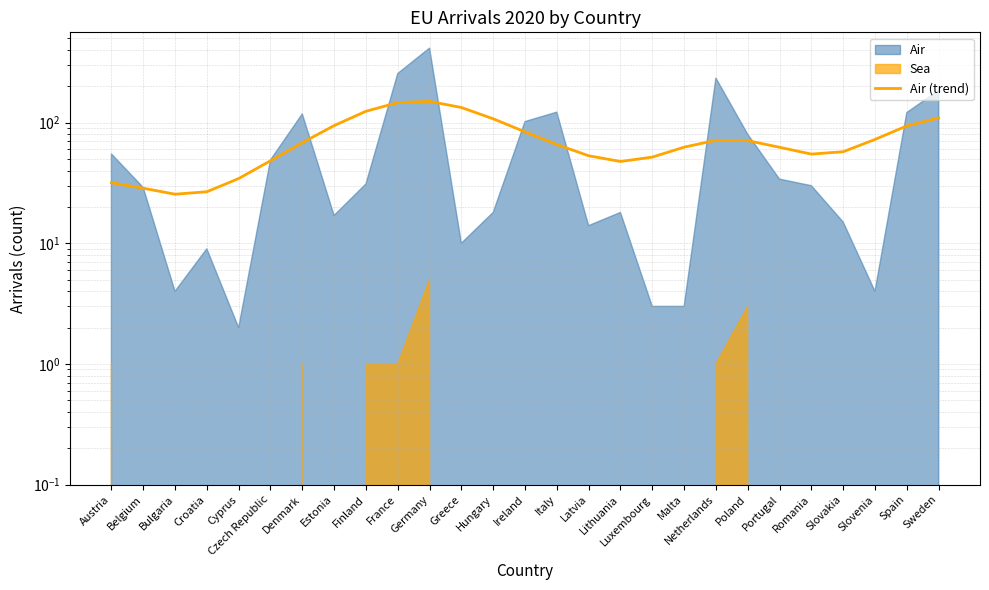

Reading left to right, extract all data points from this chart.

Austria=31.8	Belgium=28.6	Bulgaria=25.5	Croatia=26.7	Cyprus=34.4	Czech Republic=48.3	Denmark=68.1	Estonia=94.4	Finland=124.1	France=146.5	Germany=149.9	Greece=133.3	Hungary=107.5	Ireland=83.8	Italy=65.8	Latvia=53.1	Lithuania=47.6	Luxembourg=51.7	Malta=62.6	Netherlands=71.4	Poland=70.9	Portugal=62.4	Romania=54.8	Slovakia=57.3	Slovenia=72.5	Spain=93.8	Sweden=109.3